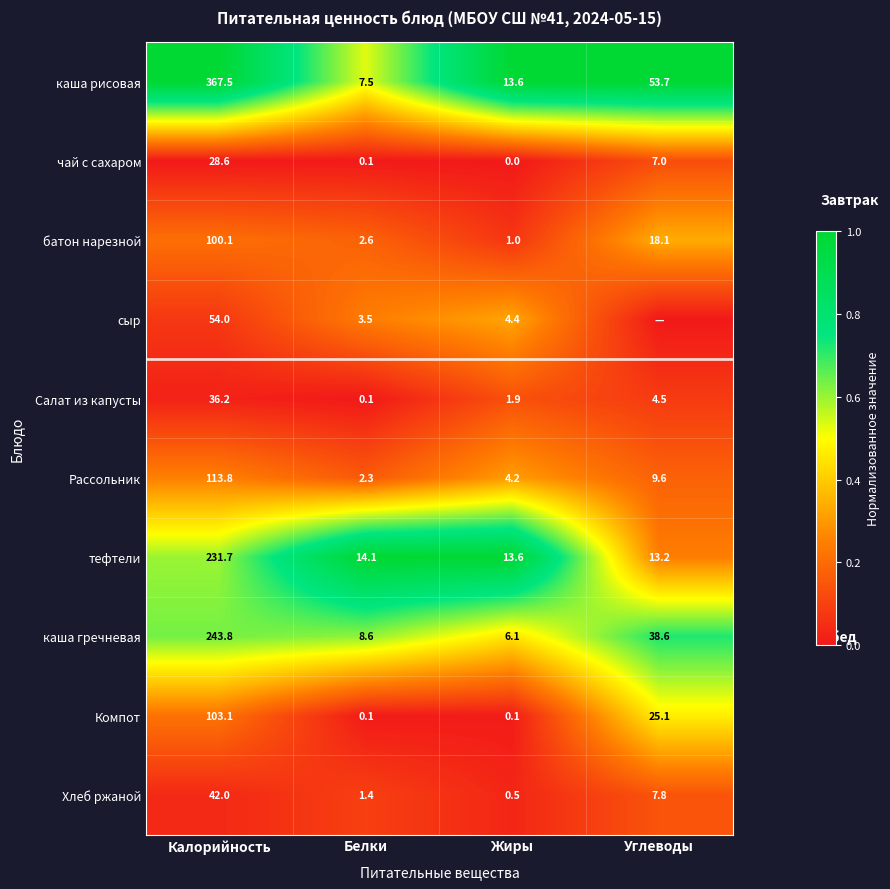

What is the approximate value of чай с сахаром at Калорийность?

28.6